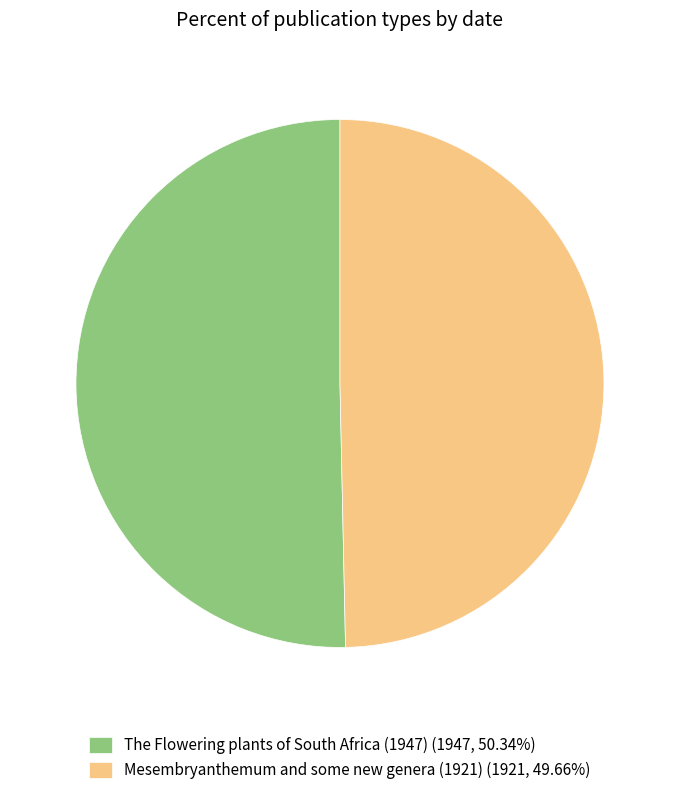

What is the ratio of the value at Mesembryanthemum and some new genera (1921) (1921, 49.66%) to the value at The Flowering plants of South Africa (1947) (1947, 50.34%)?

1.0